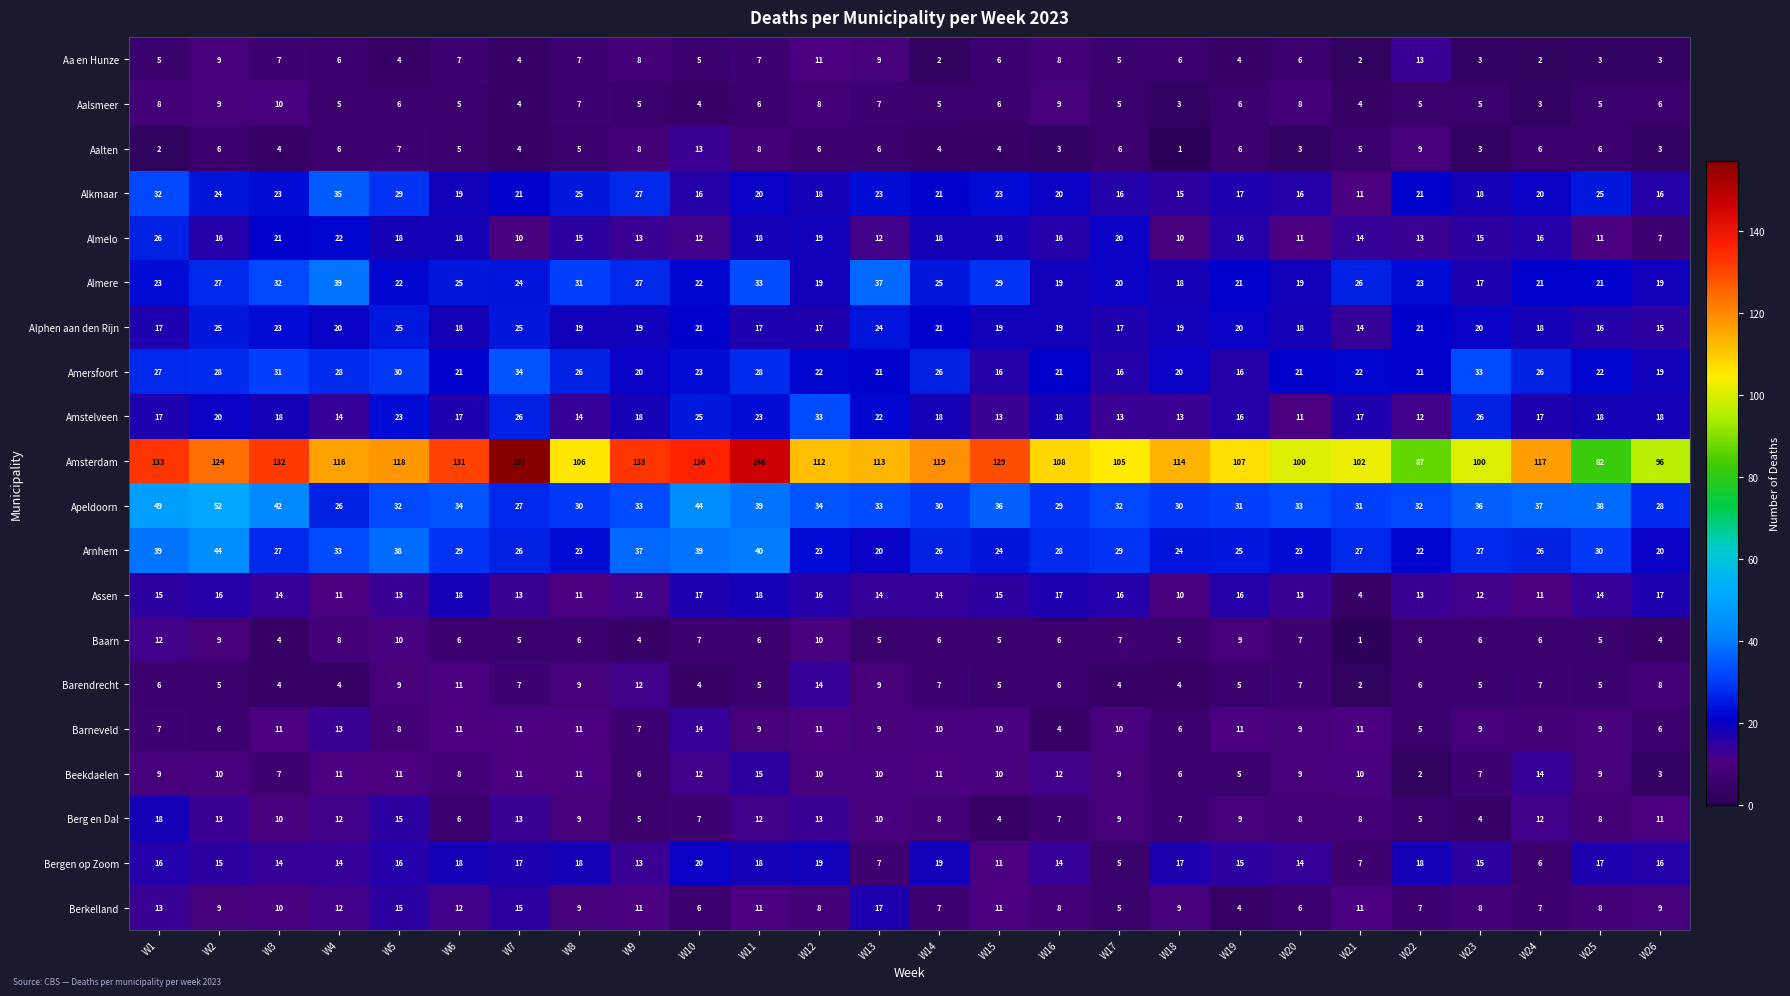

Between W7 and W20, which series saw the biggest shift?

Amsterdam